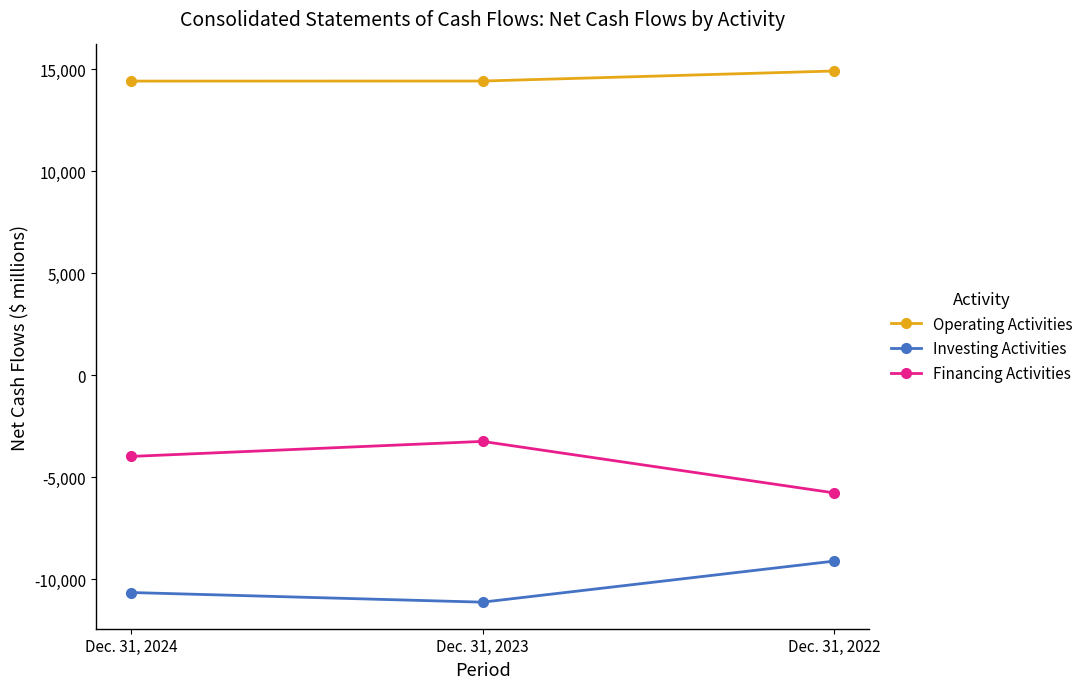

What is the total value across all series at Dec. 31, 2023?

64